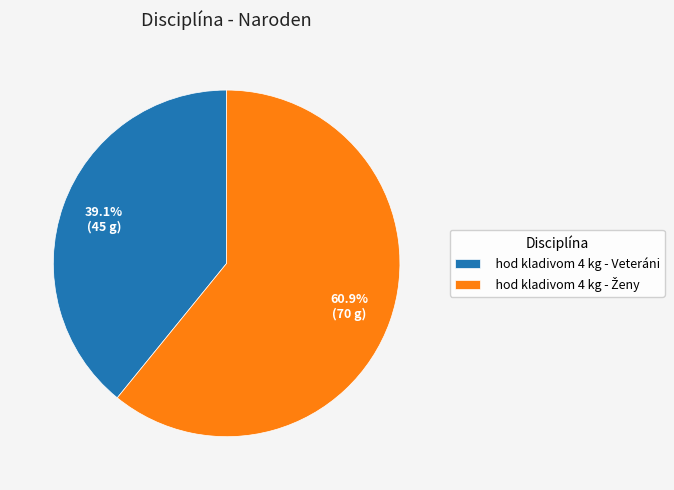

What is the smallest slice in the pie chart?

hod kladivom 4 kg - Veteráni